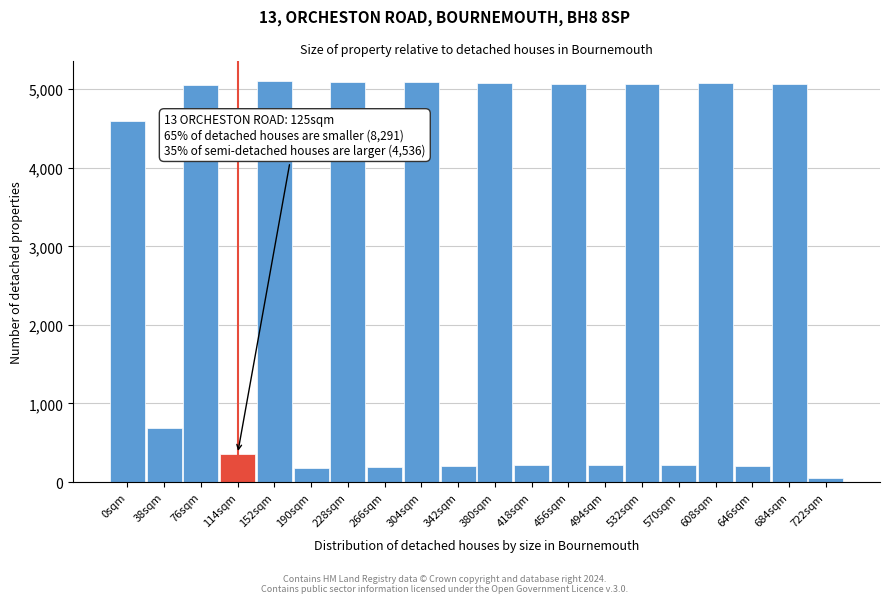

Where is the data nearest to the value 2574?

38sqm